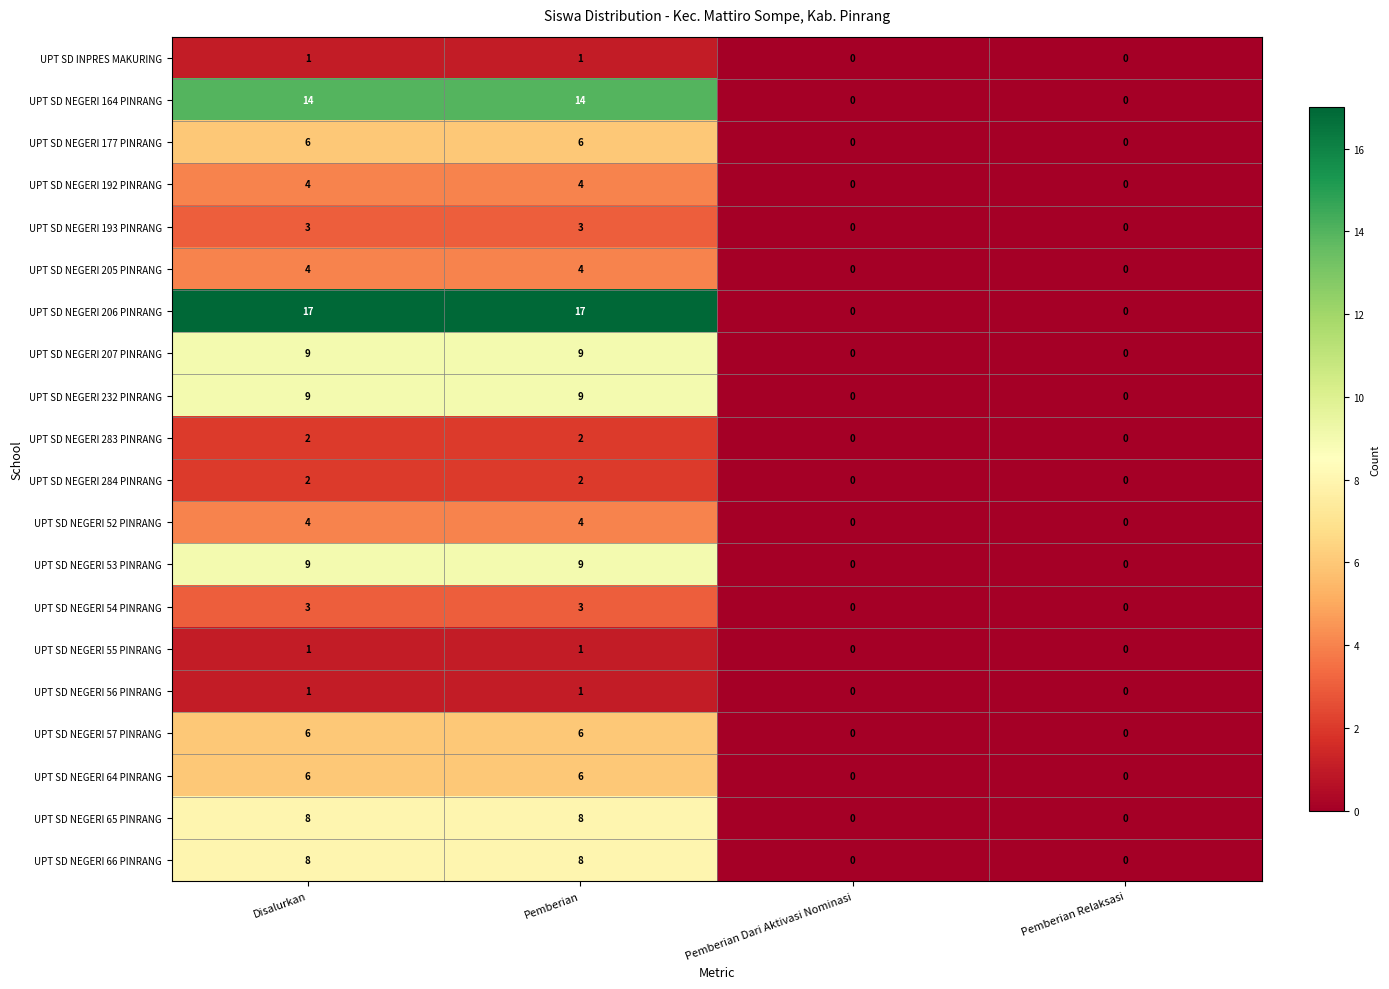

Is the value of UPT SD INPRES MAKURING at Pemberian greater than the value of UPT SD NEGERI 192 PINRANG at Pemberian Relaksasi?

Yes